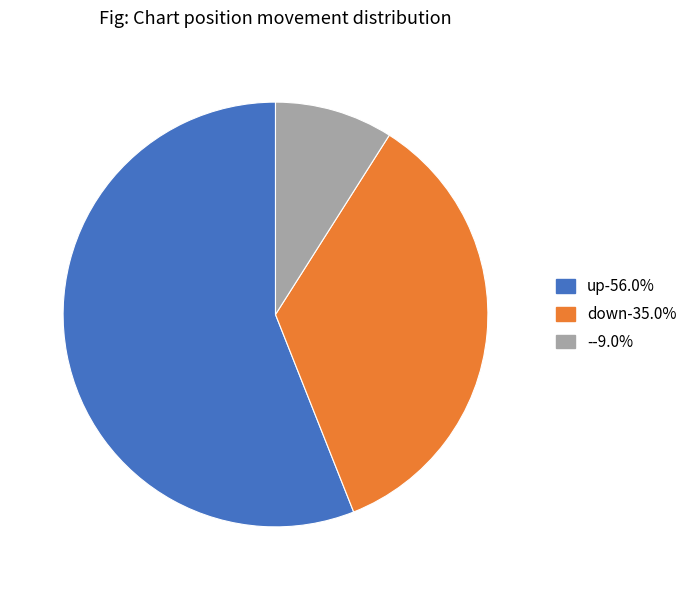

Which category has the smallest portion of the pie?

-